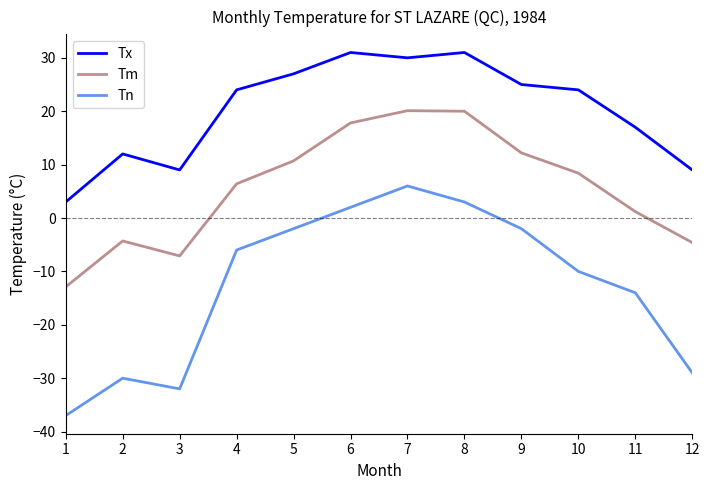

The Tm series shows 4.5 at 9. True or false?

False